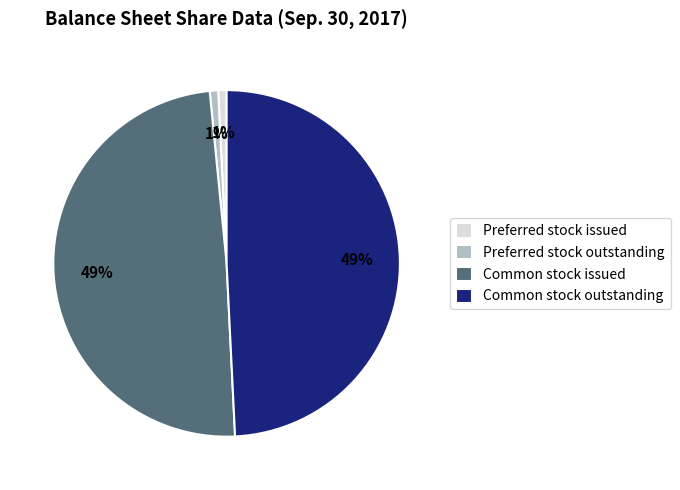

What is the ratio of the value at Common stock issued to the value at Common stock outstanding?

1.0